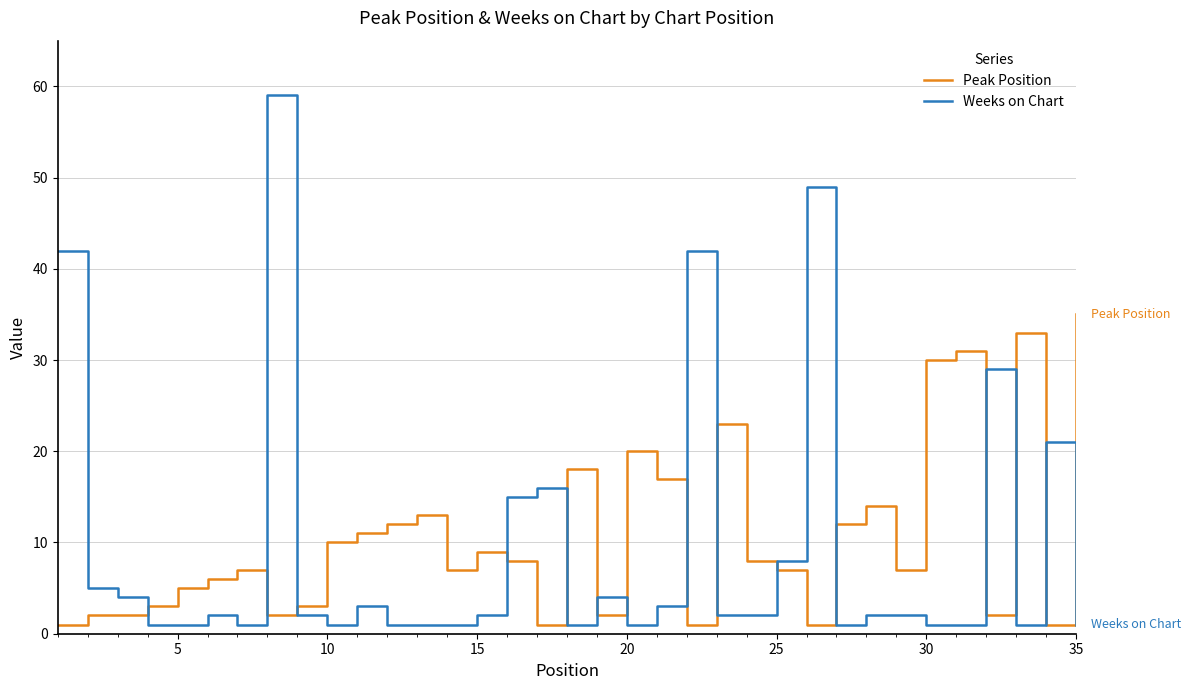

What is the maximum value for Peak Position?

35